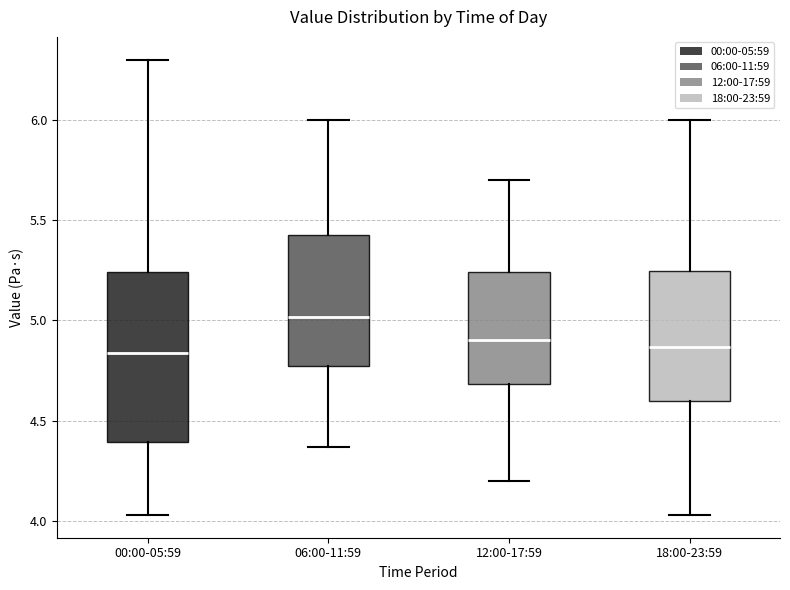

Where does the lower whisker of the box for 18:00-23:59 end on the y-axis? The values are not printed on the chart, so give them approximately, as read against the axis.

4.05